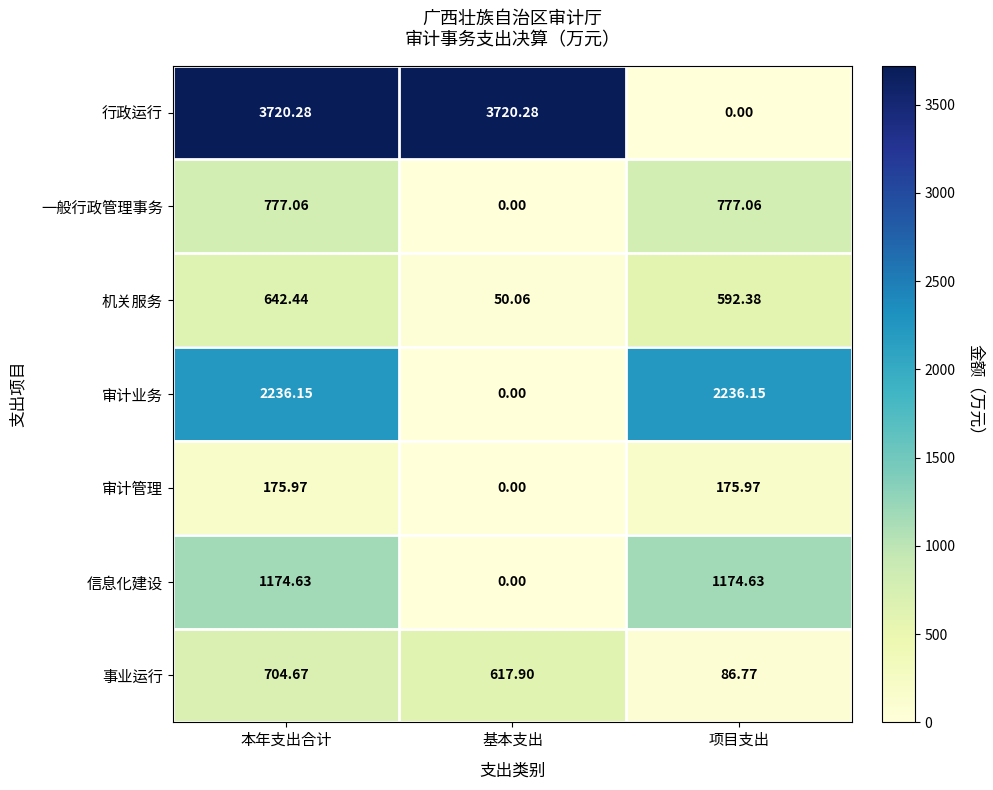

Which category has the lowest value in the 一般行政管理事务 series?

基本支出